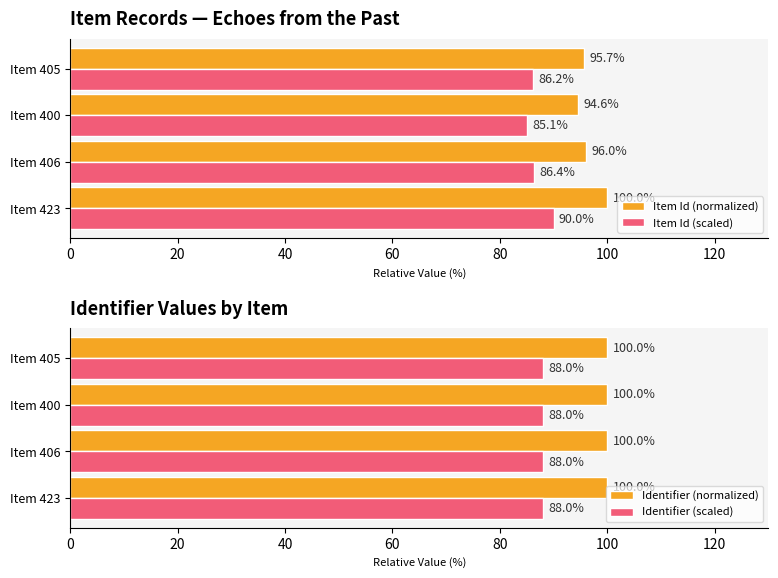

Reading left to right, list all the values displayed in this chart.

Item Id (normalized): 100.0	96.0	94.6	95.7
Item Id (scaled): 90.0	86.4	85.1	86.2
Identifier (normalized): 100.0	100.0	100.0	100.0
Identifier (scaled): 88.0	88.0	88.0	88.0